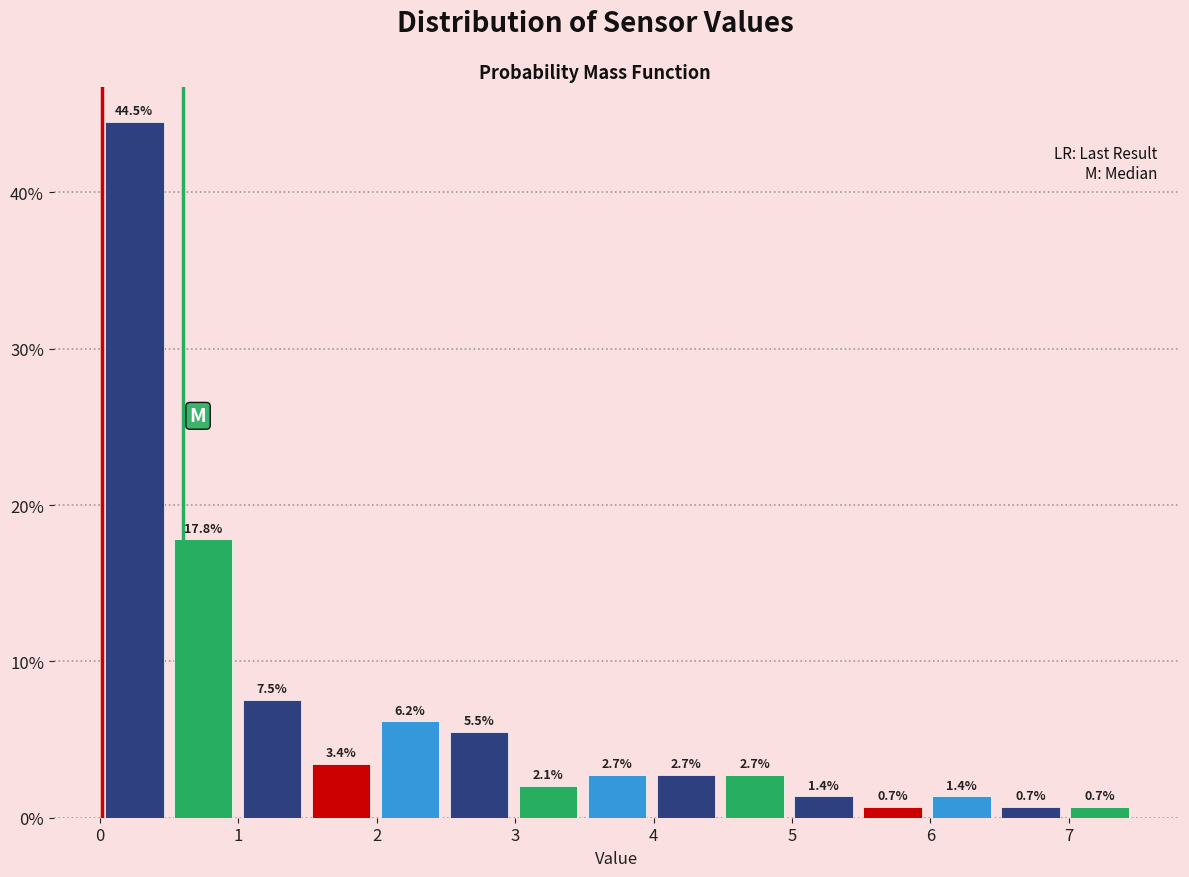

Reading left to right, list every bar in this chart as the range it spans on the x-axis followed by its height. The bar edges are not printed on the chart, so give them approximately, as read against the axis.

0.0 to 0.5: 44.5
0.5 to 1.0: 17.8
1.0 to 1.5: 7.5
1.5 to 2.0: 3.4
2.0 to 2.5: 6.2
2.5 to 3.0: 5.5
3.0 to 3.5: 2.1
3.5 to 4.0: 2.7
4.0 to 4.5: 2.7
4.5 to 5.0: 2.7
5.0 to 5.5: 1.4
5.5 to 6.0: 0.7
6.0 to 6.5: 1.4
6.5 to 7.0: 0.7
7.0 to 7.5: 0.7